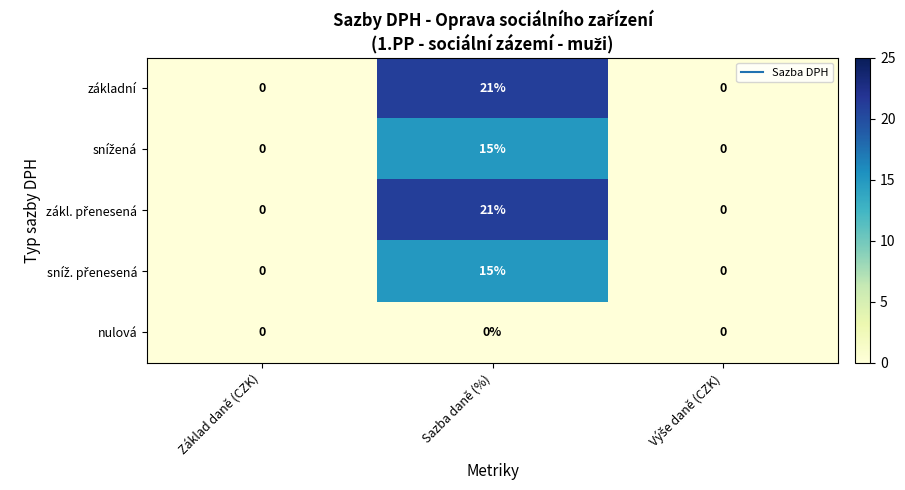

What is the difference between the maximum and second lowest values in the základní series?

21